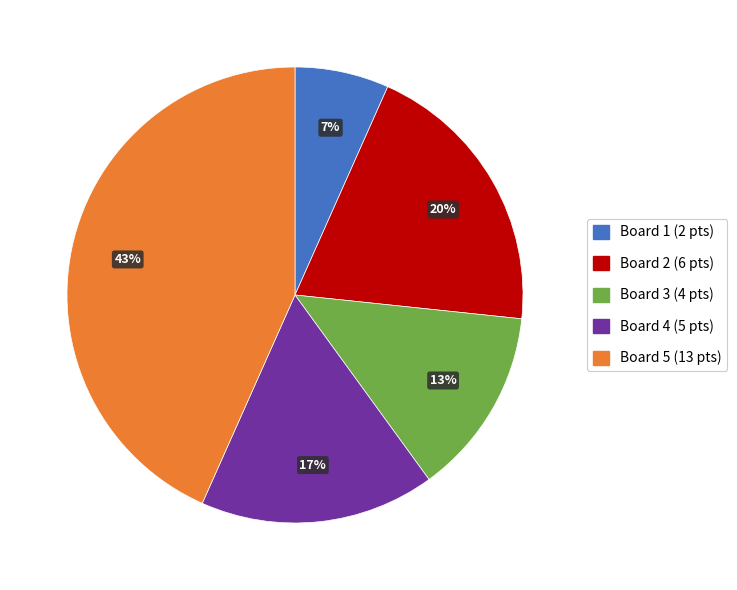

Is there a majority slice in this chart?

No